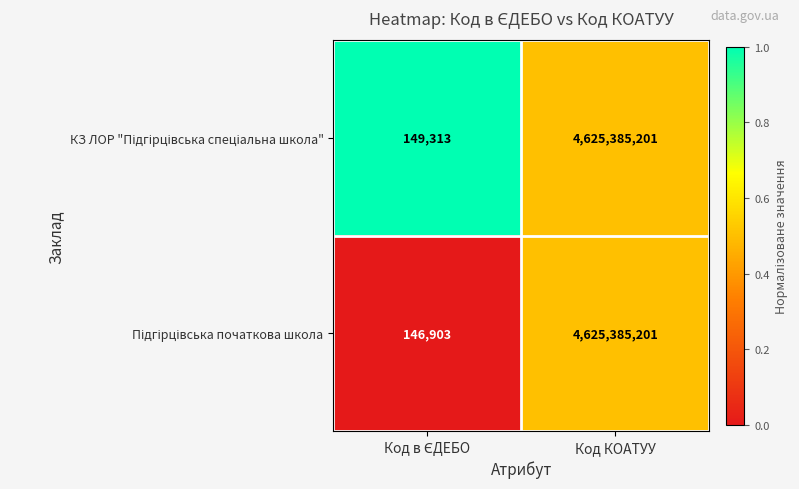

Which category has the highest value across all series?

Код КОАТУУ